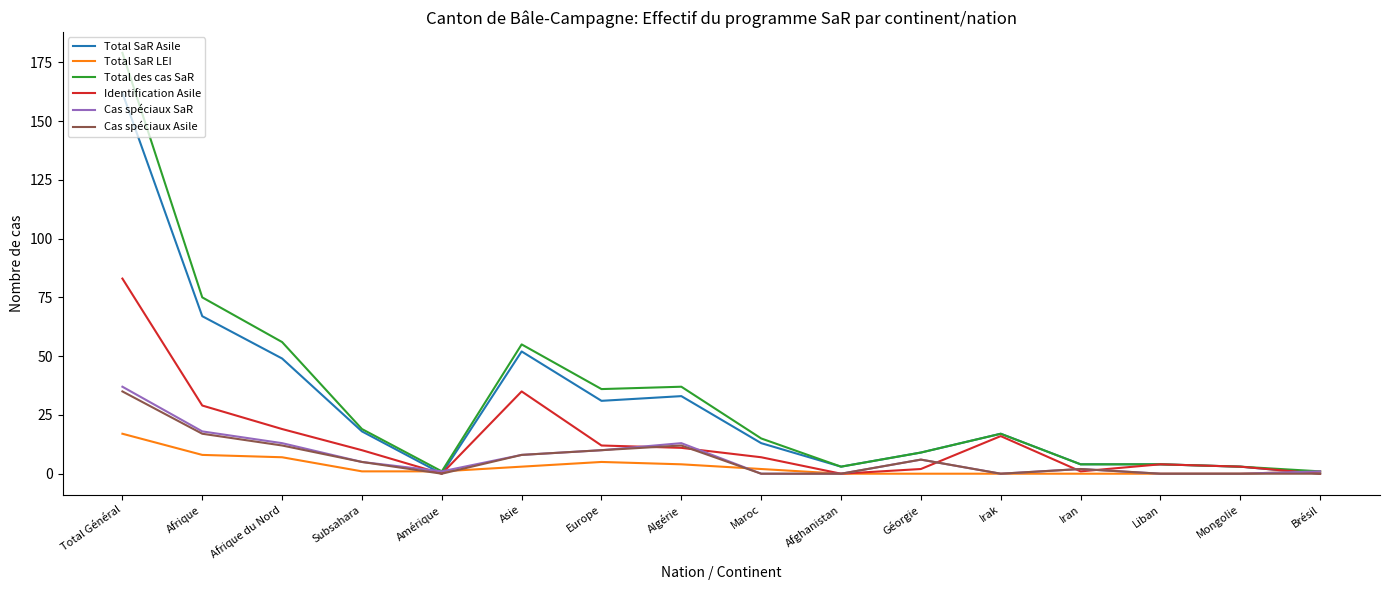

Which series has the largest range (max minus min)?

Total des cas SaR